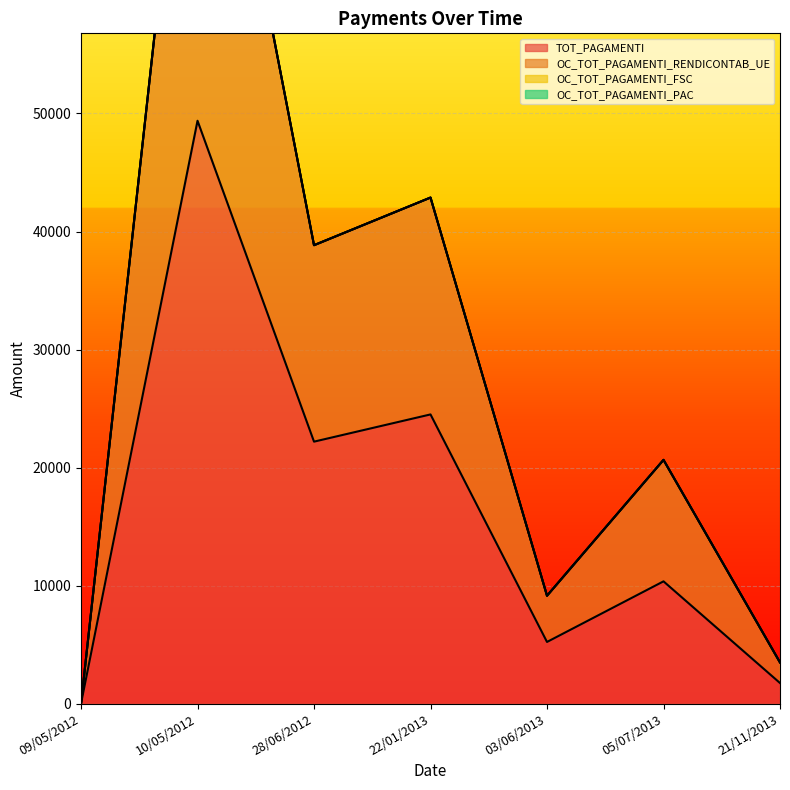

True or false: OC_TOT_PAGAMENTI_RENDICONTAB_UE and TOT_PAGAMENTI intersect in this chart.

False